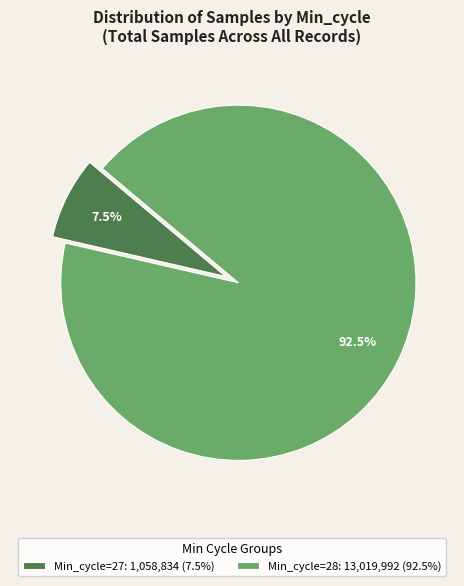

Combined, do Min_cycle=27: 1,058,834 (7.5%) and Min_cycle=28: 13,019,992 (92.5%) account for over 50%?

Yes